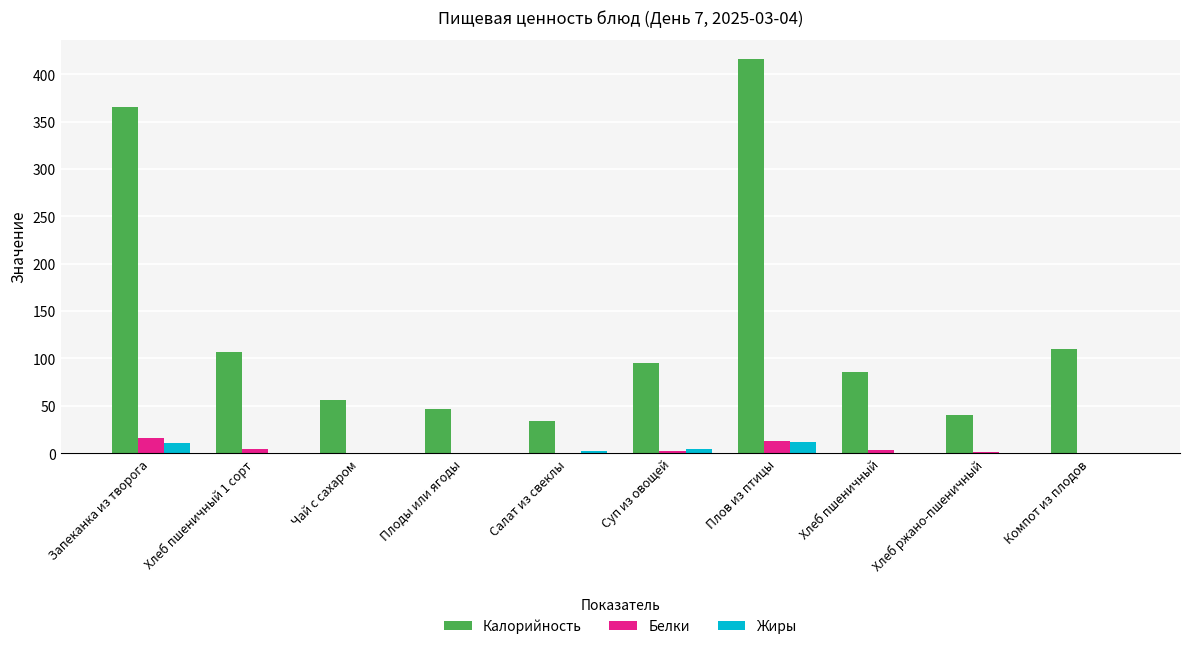

How many groups of bars are there?

10